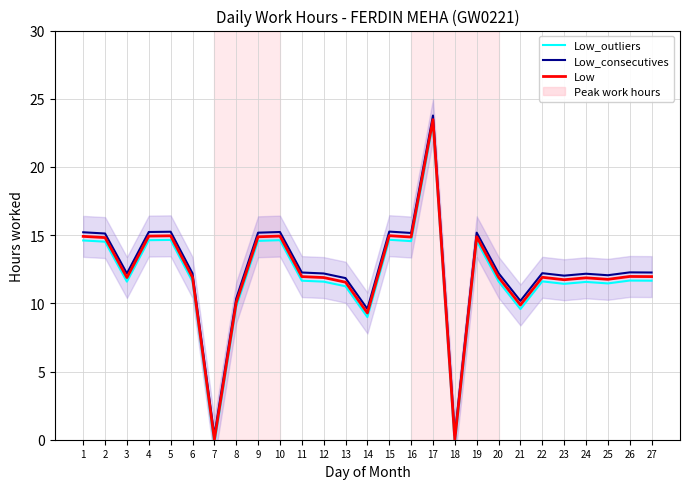

How many lines are shown in the chart?

3